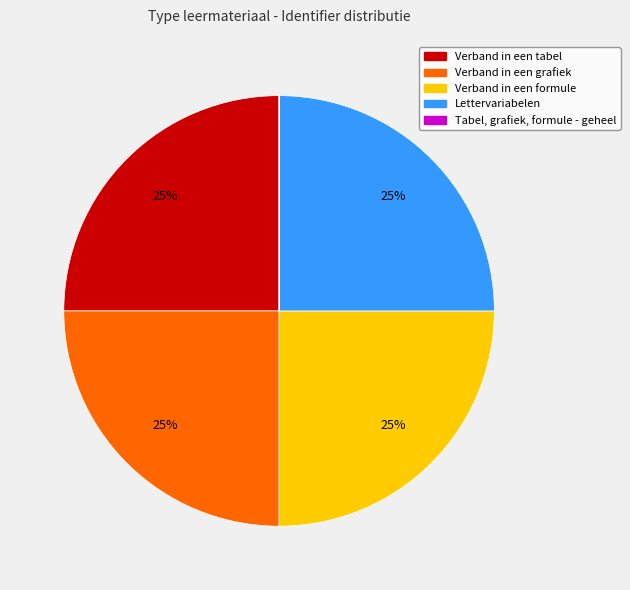

To the nearest percent, what is the average slice percentage?

20%